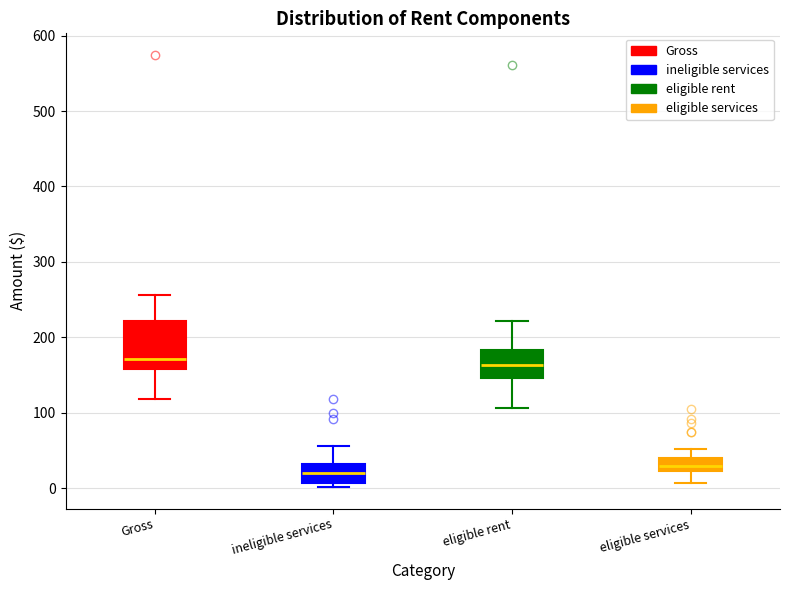

Where is the lower edge of the box for ineligible services on the y-axis? The values are not printed on the chart, so give them approximately, as read against the axis.

10